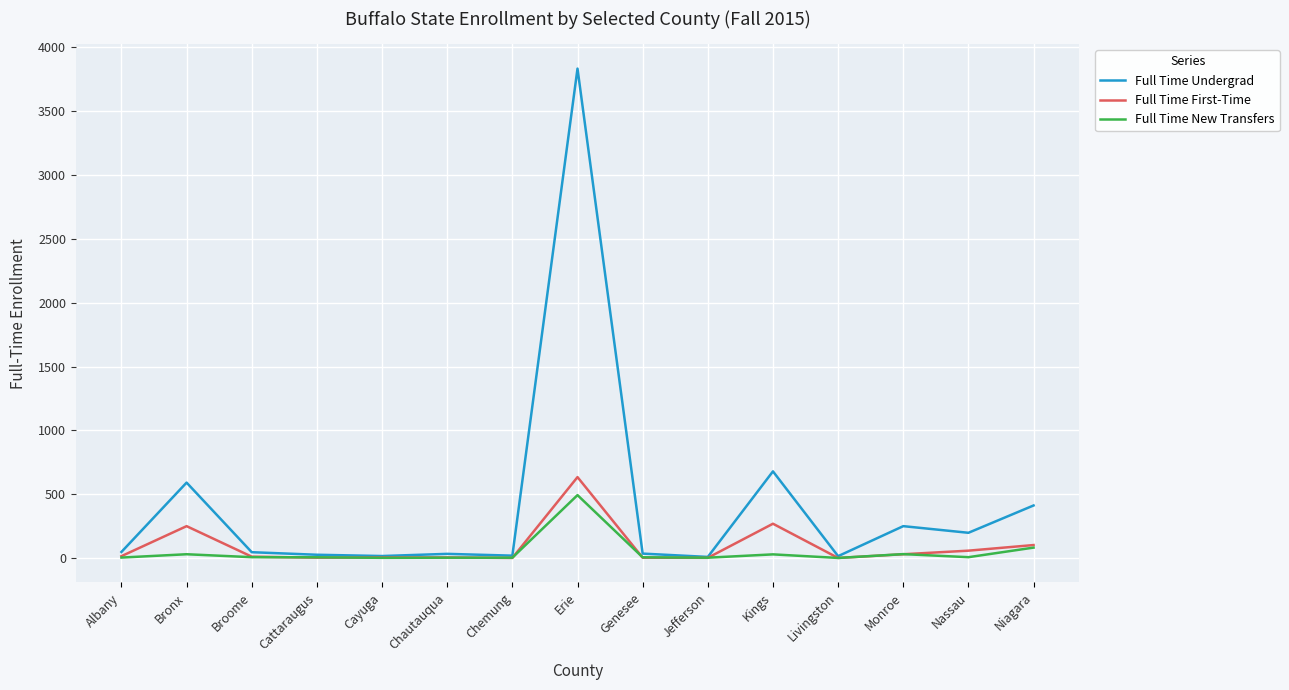

Which series has the widest spread of values?

Full Time Undergrad